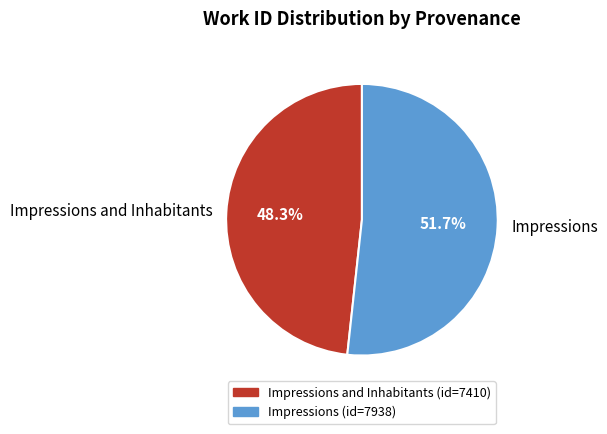

How many slices are in this pie chart?

2